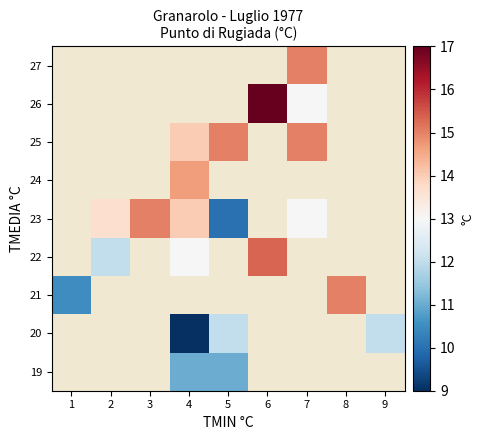

At which category does the chart reach its minimum across all series?

4